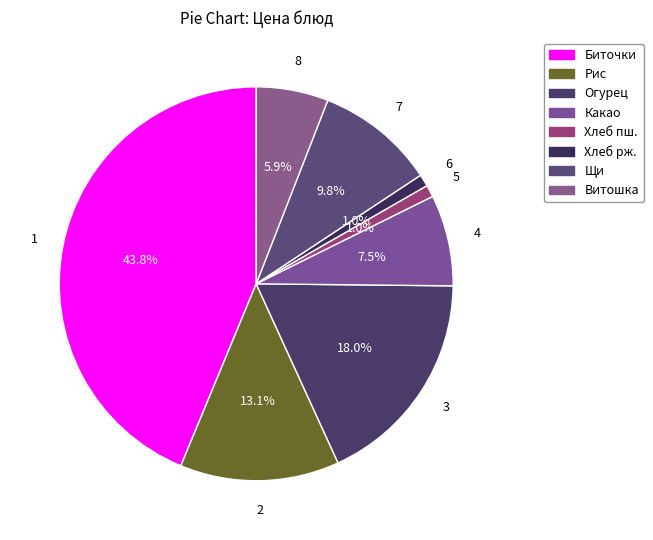

What is the smallest slice in the pie chart?

Хлеб пшеничный